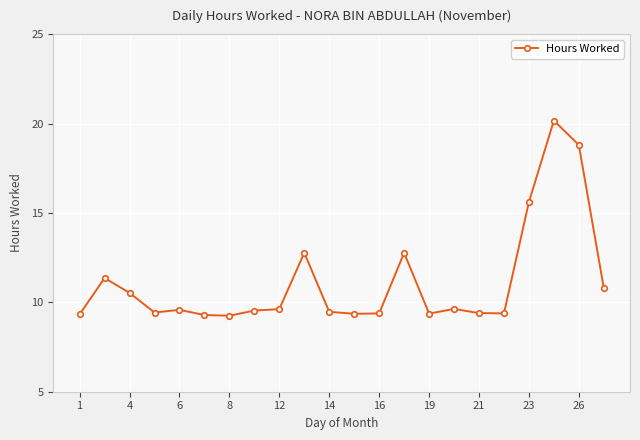

What is the value of the 6th point from the left?

9.3